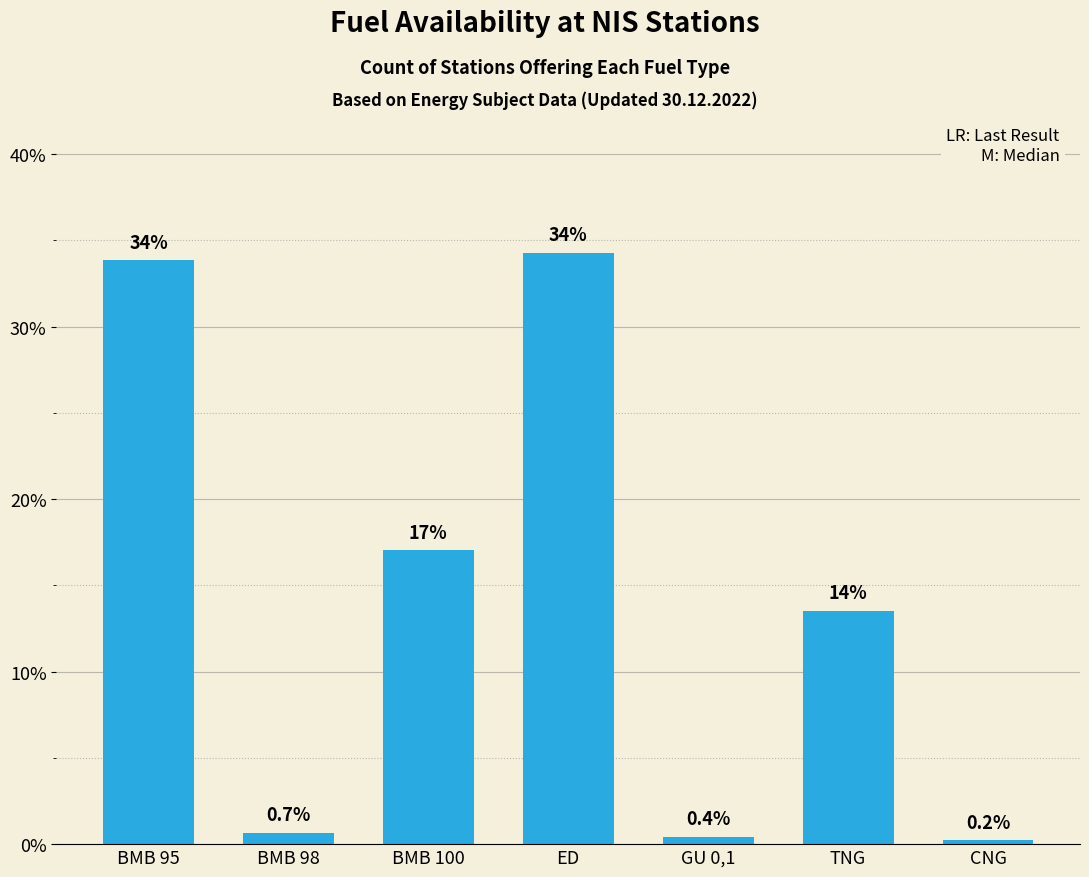

The chart shows a value of 16.1 at BMB 95. True or false?

False